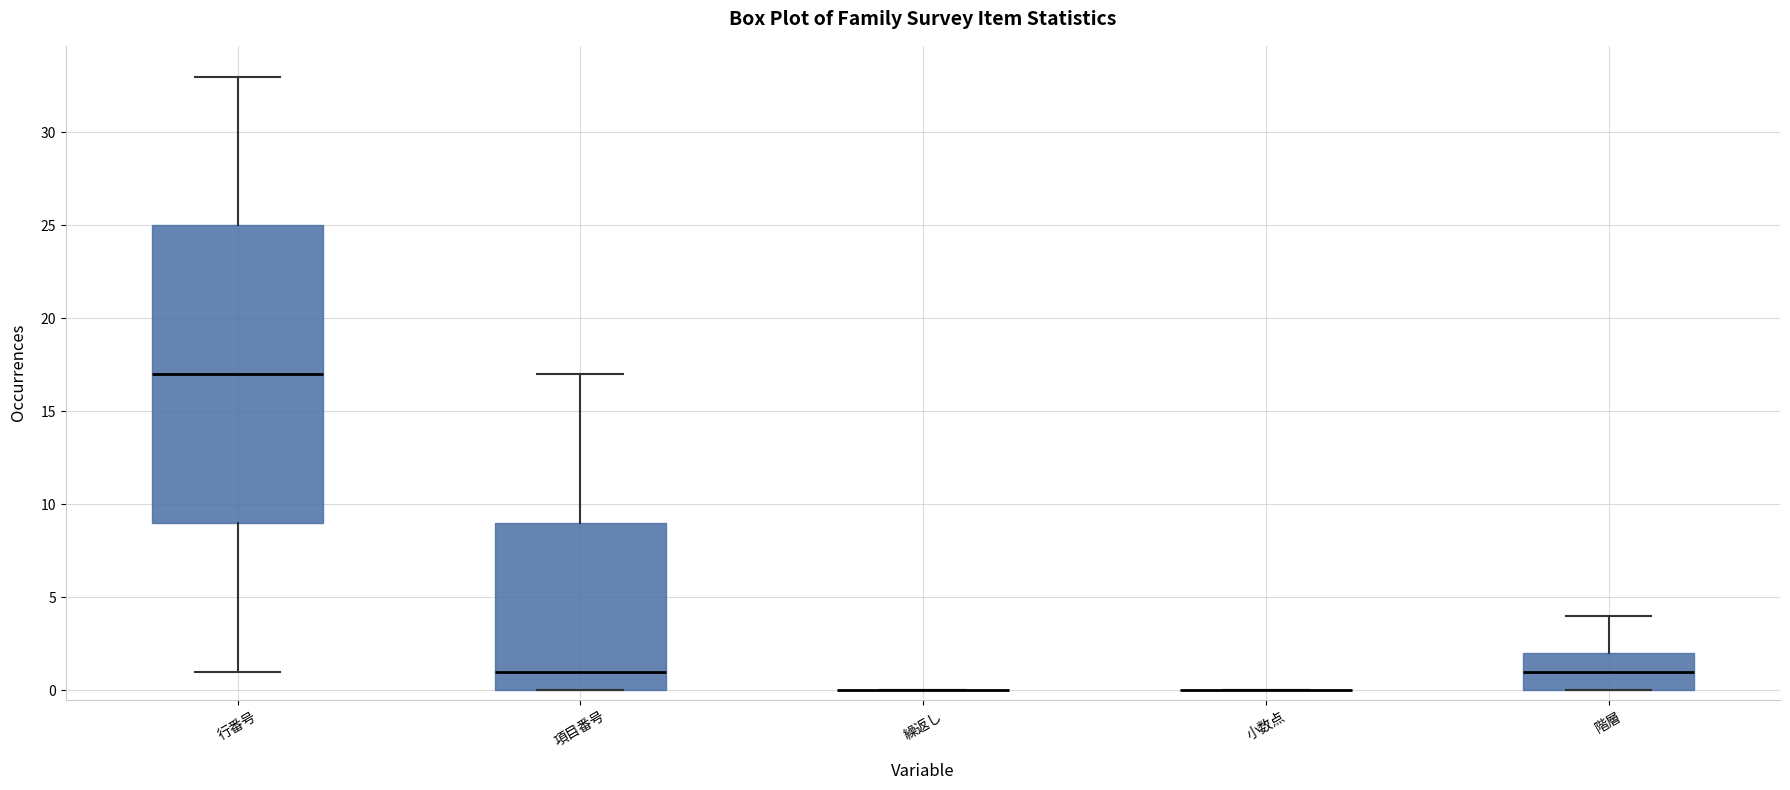

Reading left to right, read every box against the y-axis: the position of its median line, the range the box covers, and the ends of its whiskers. The values are not printed on the chart, so give them approximately, as read against the axis.

行番号: median 17, box 9 to 25, whiskers 1 to 33
項目番号: median 1, box 0 to 9, whiskers 0 to 17
繰返し: box collapsed to a line at 0, whiskers 0 to 0
小数点: box collapsed to a line at 0, whiskers 0 to 0
階層: median 1, box 0 to 2, whiskers 0 to 4